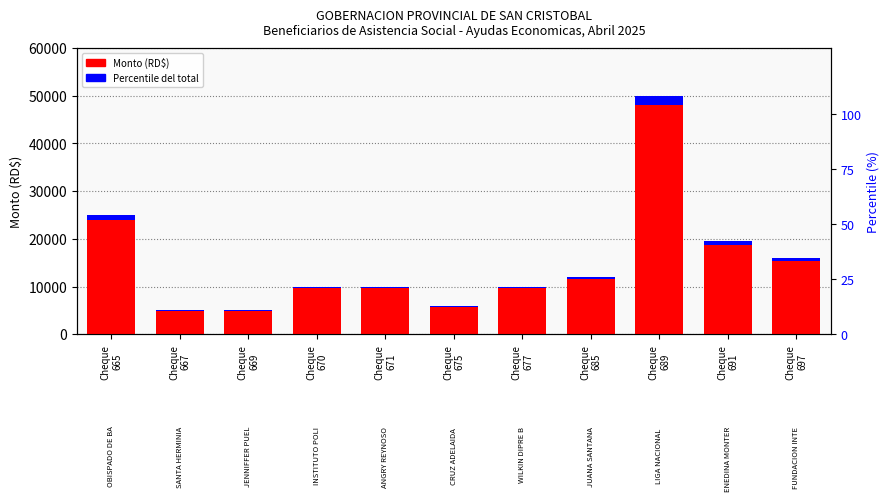

Are the bars horizontal?

No